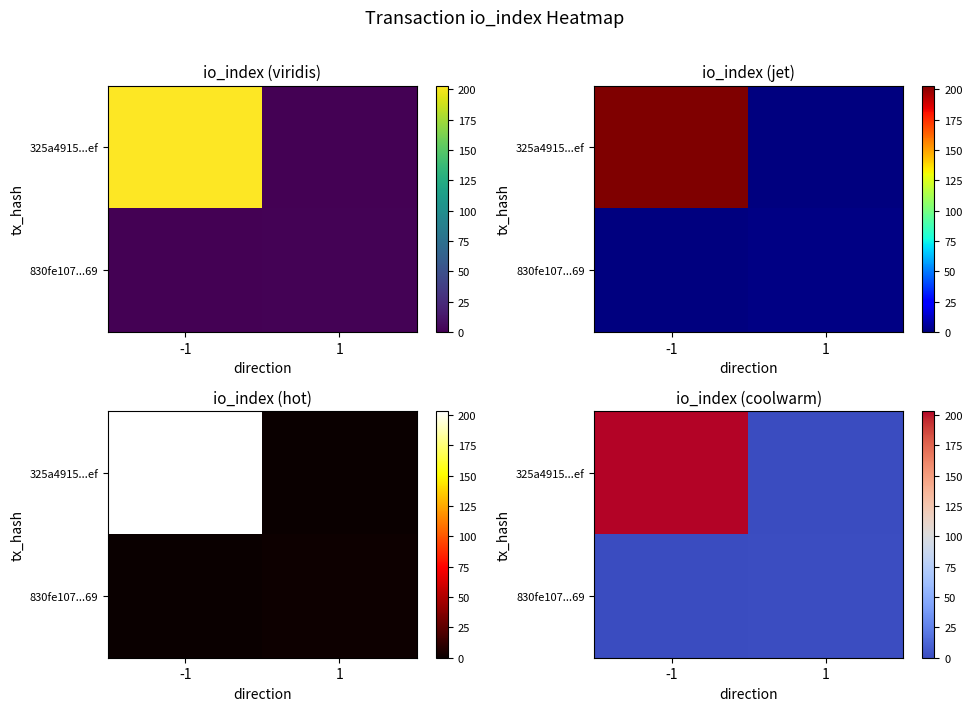

Which series has the largest total across all categories?

325a4915...ef